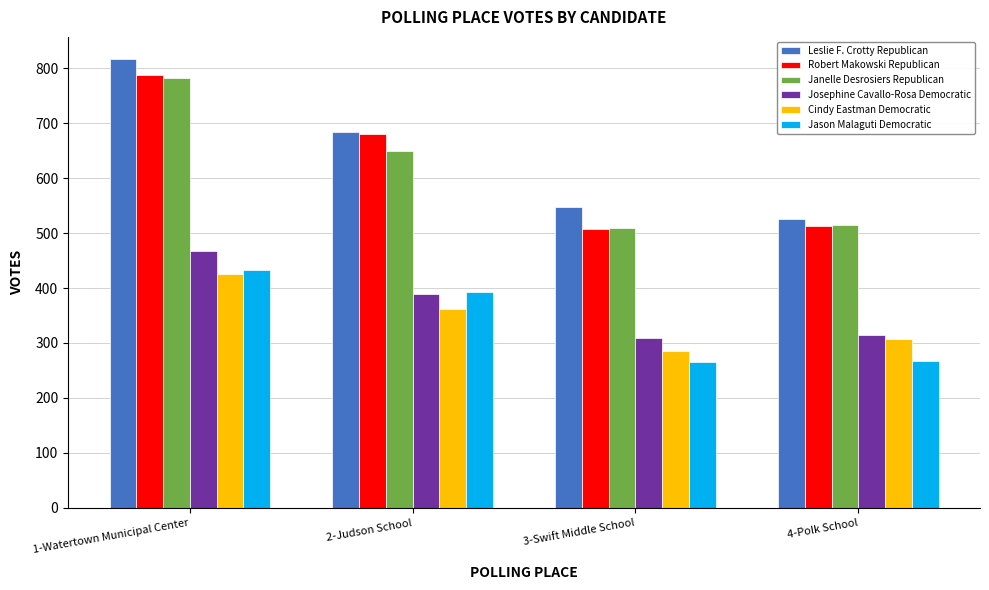

The value of Leslie F. Crotty Republican at 3-Swift Middle School is 547. True or false?

True